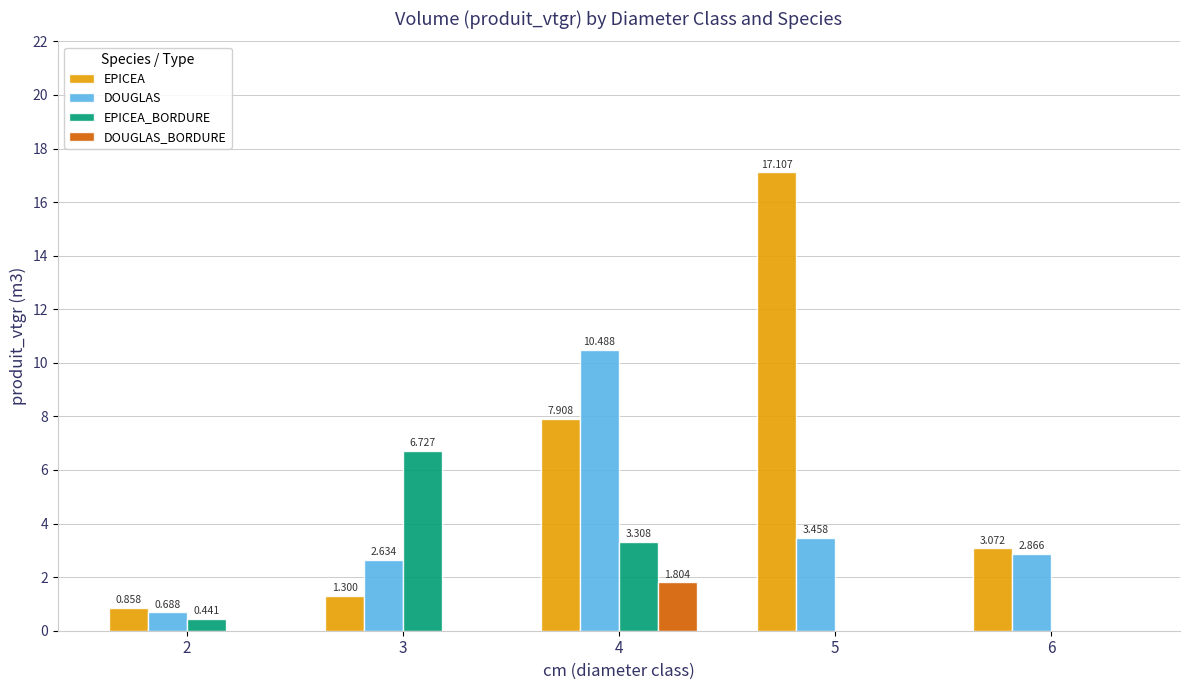

Is the value of DOUGLAS at 5 greater than the value of EPICEA at 6?

Yes